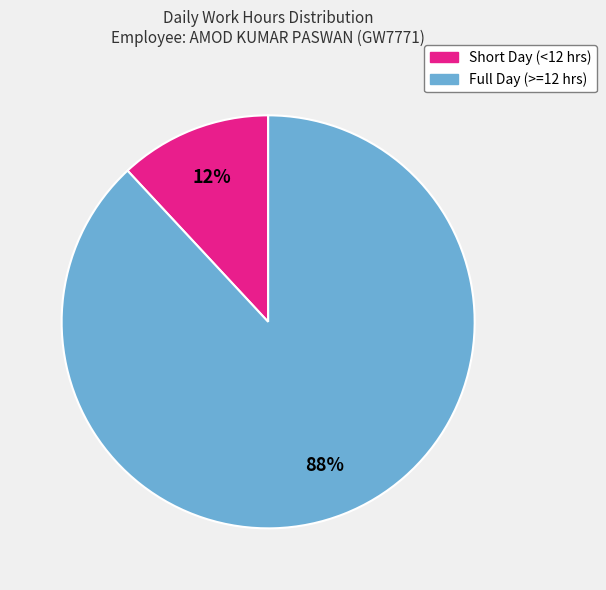

Is there a majority slice in this chart?

Yes